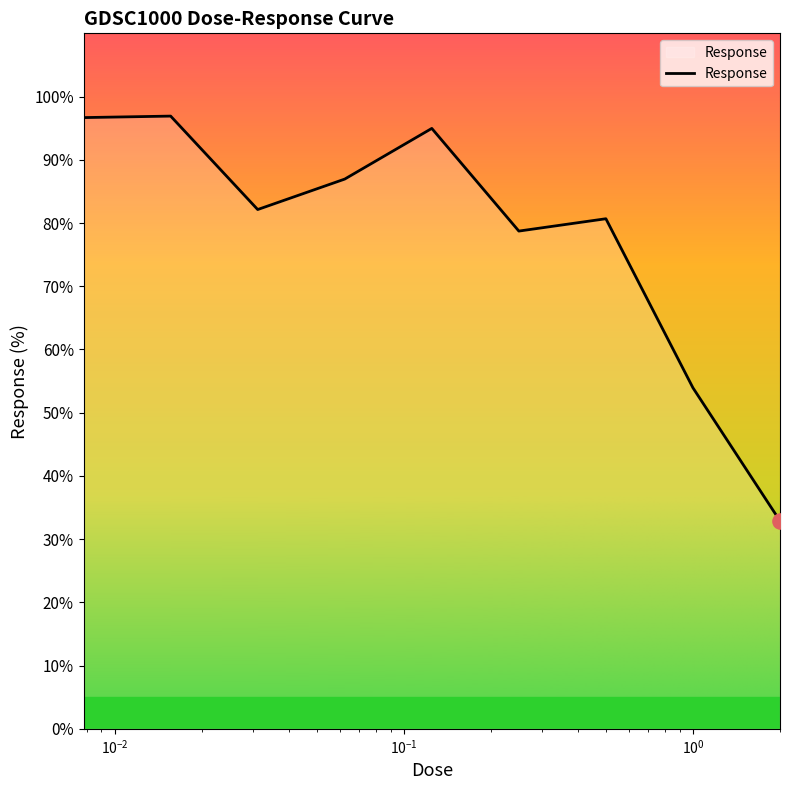

What is the minimum value shown in the chart?

32.9